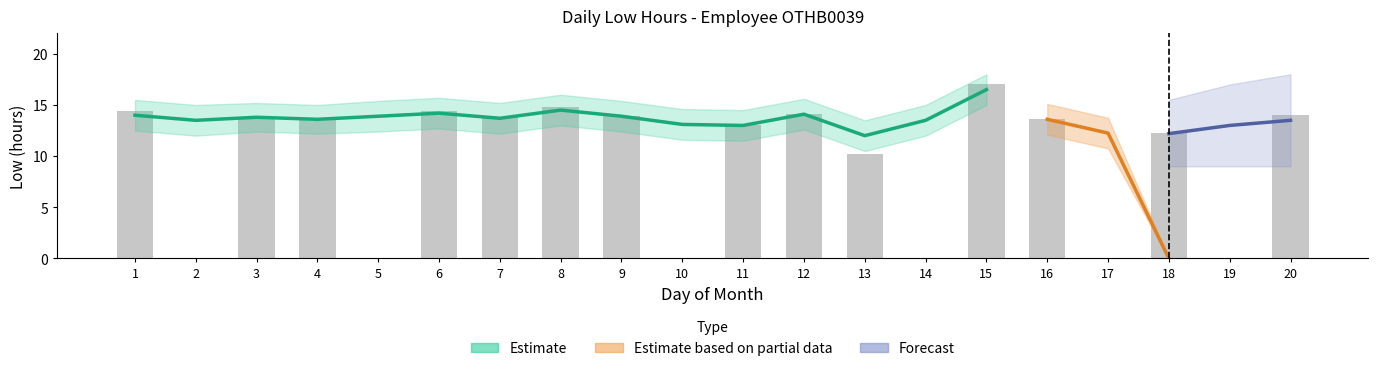

The chart shows a value of 9.7 at 10. True or false?

False